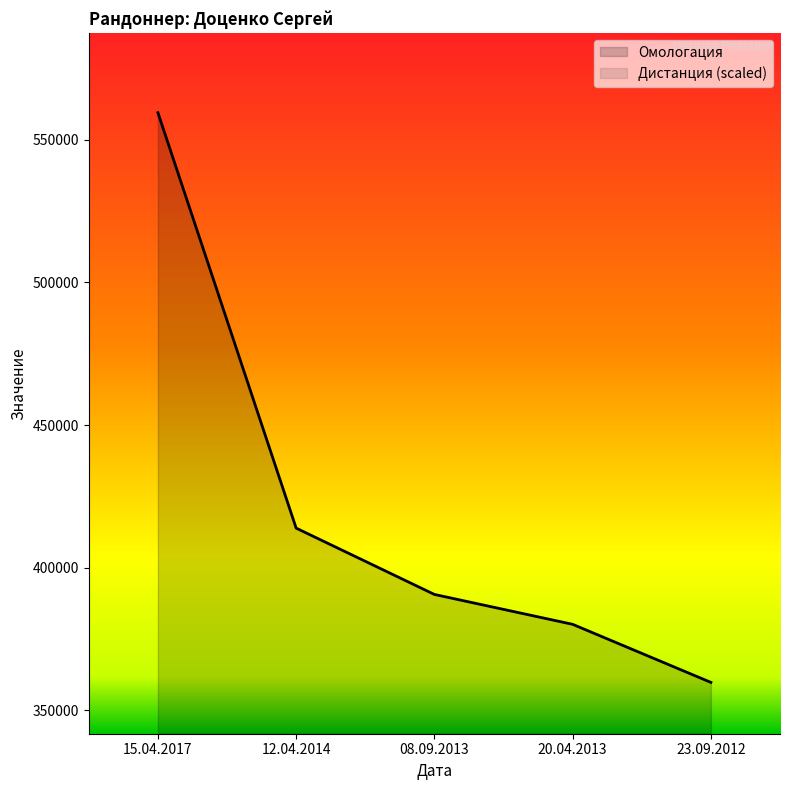

What is the value of the 3rd point from the left?

390650